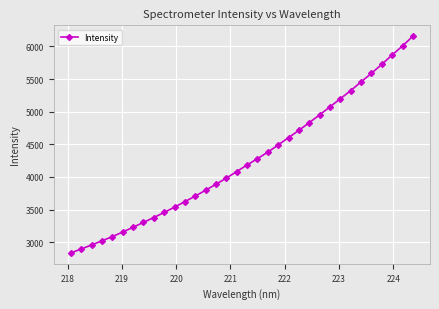

What is the difference between the maximum and minimum values?

3322.4